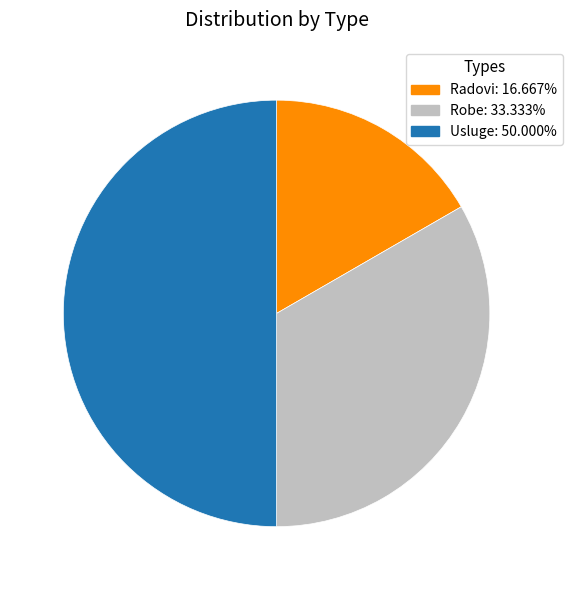

Does Radovi represent more than half of the total?

No